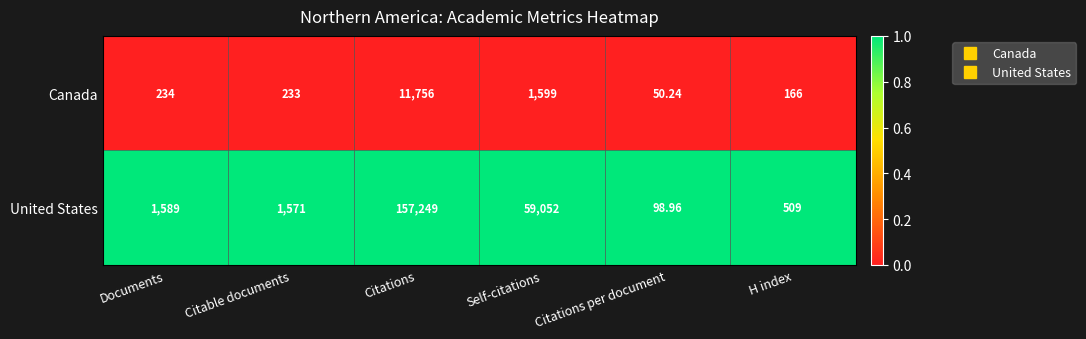

At which category is the sum across all series the highest?

Citations